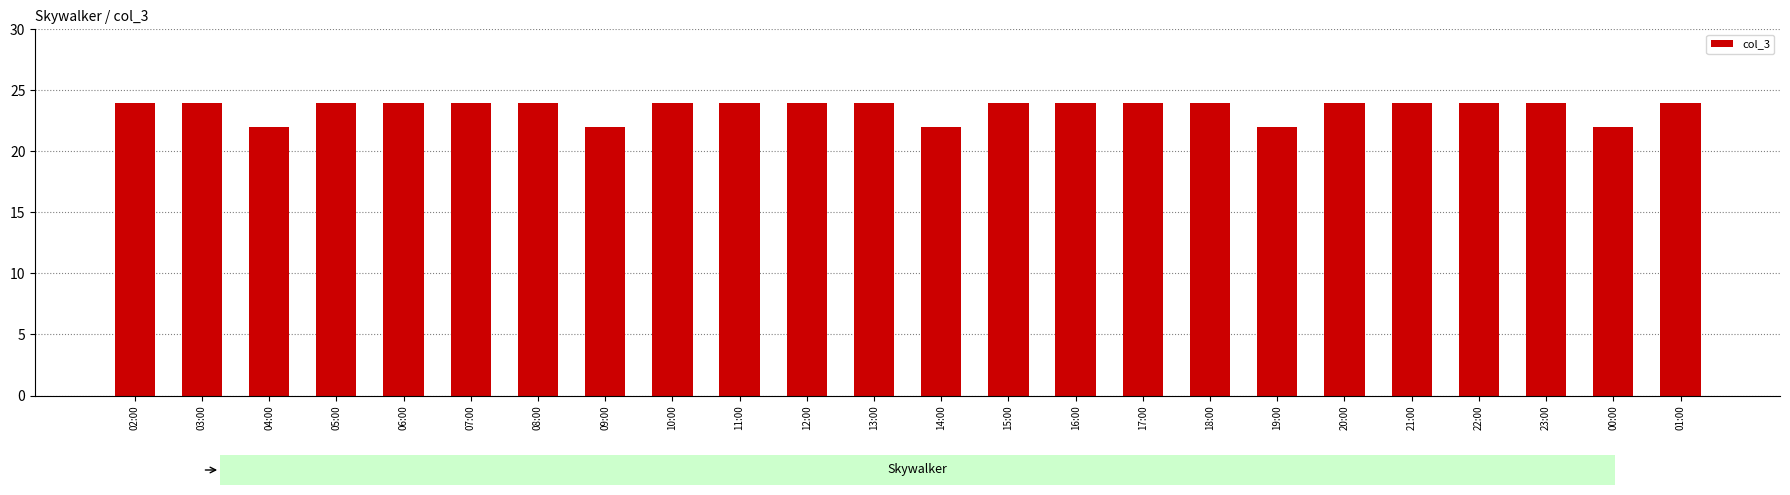

What is the sum of the values at 02:00 and 07:00?

48